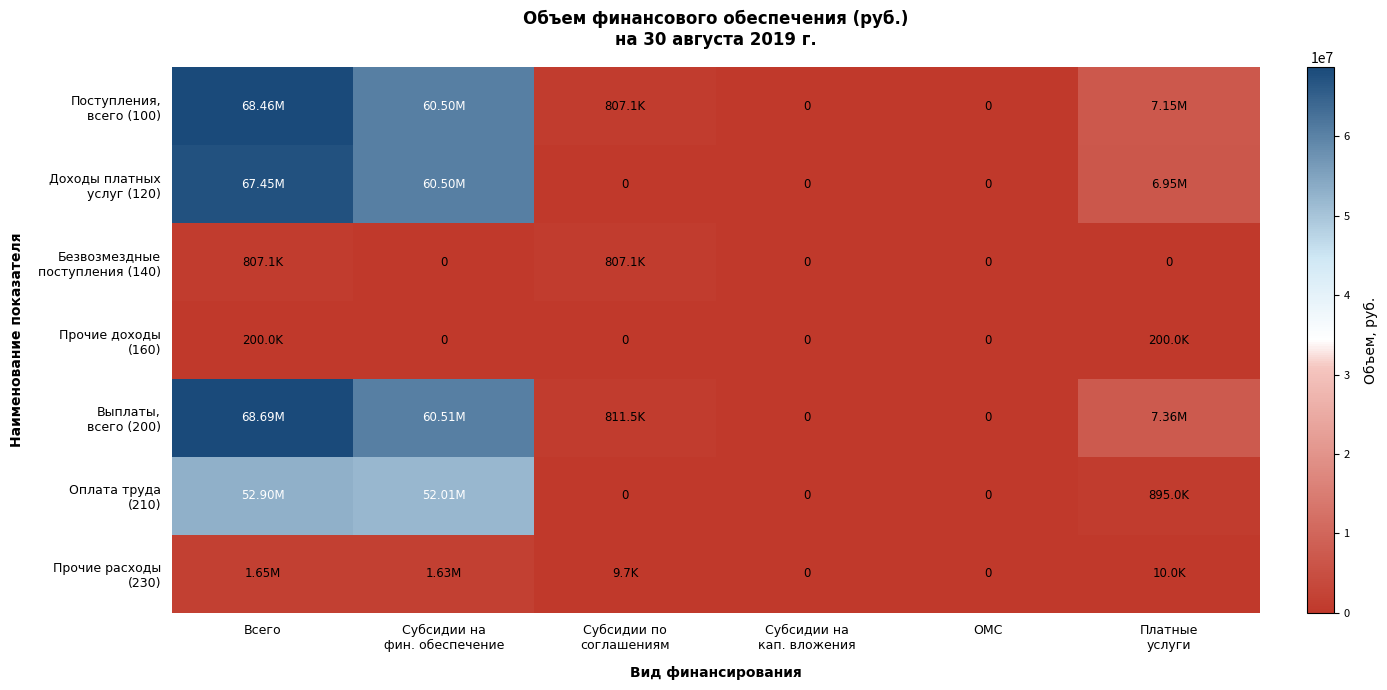

What is the difference between the Прочие доходы (160) values at Всего and Субсидии на фин. обеспечение?

200000.0